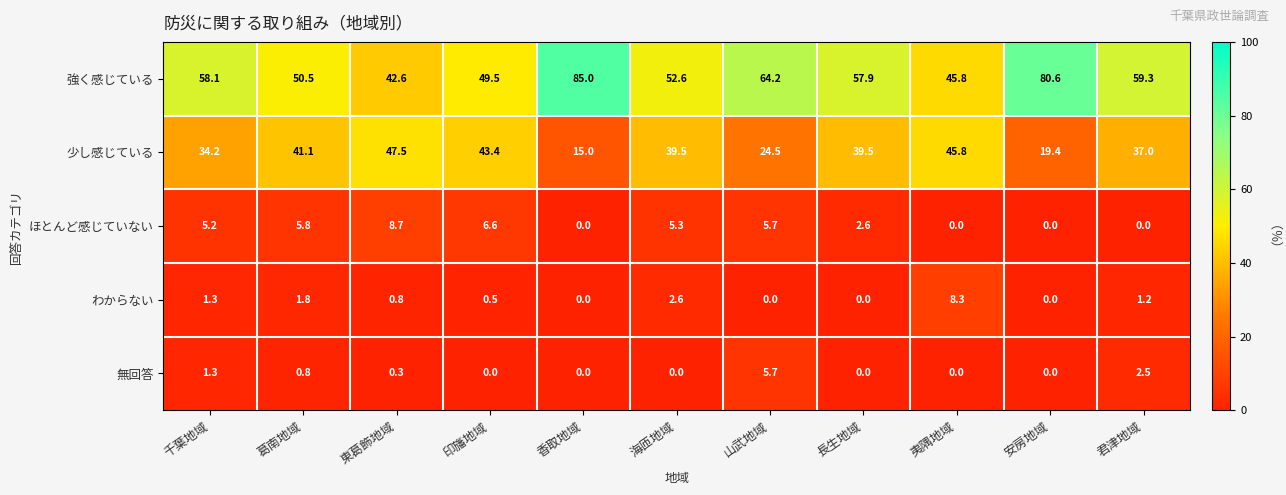

Which series has the largest total across all categories?

強く感じている